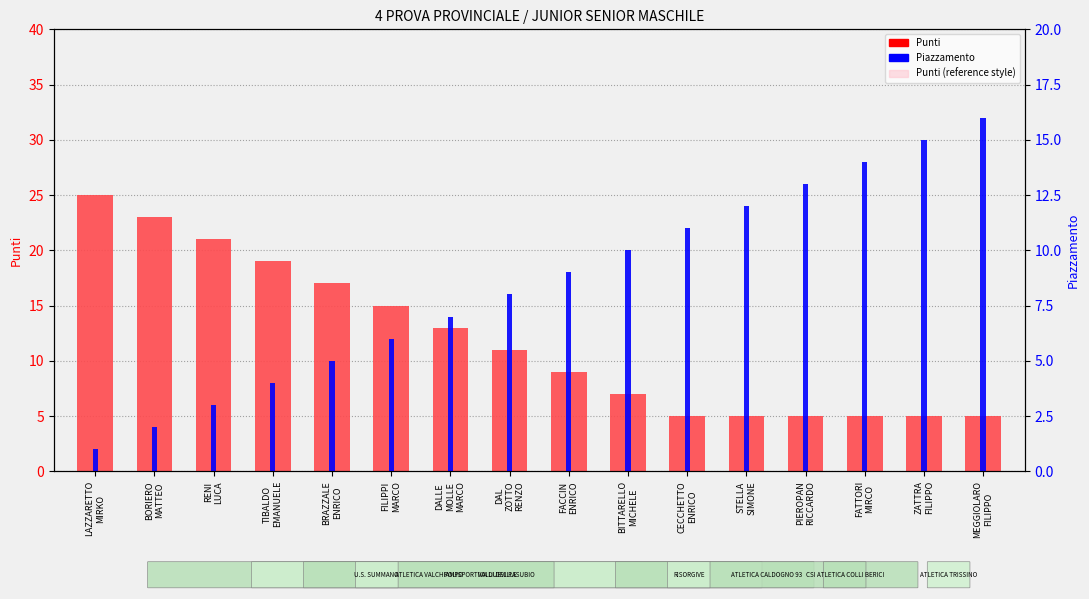

What is the label of the 7th bar from the right?

BITTARELLO
MICHELE